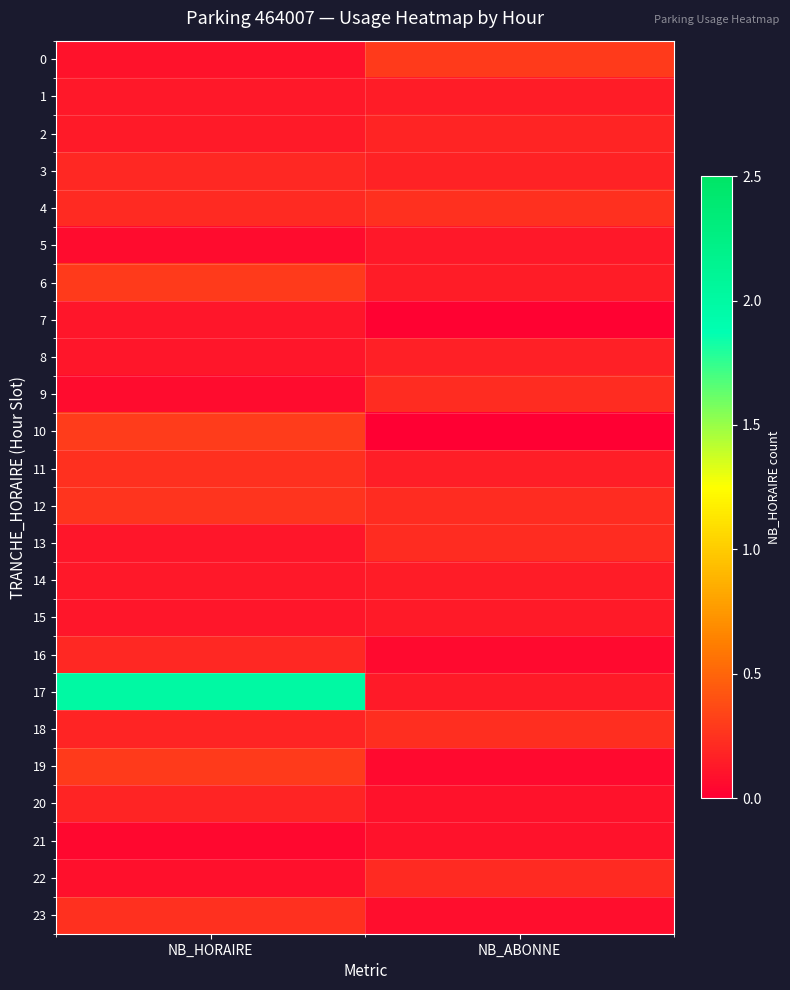

Count the number of data series in this chart.

24